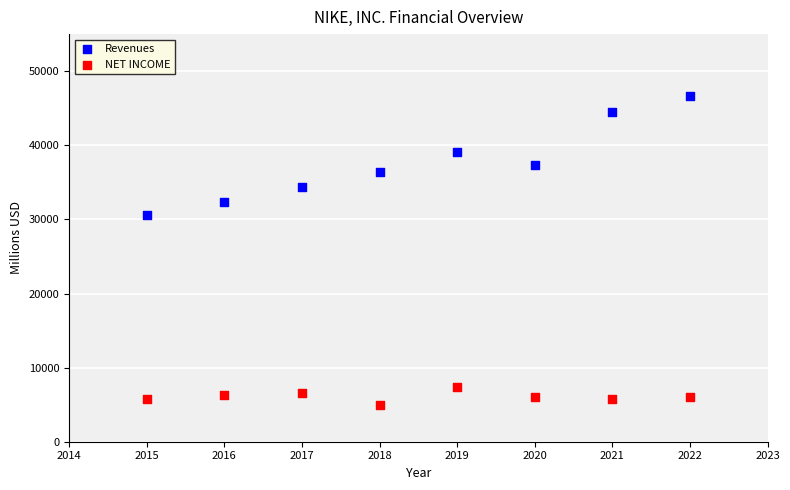

Which series contains the lowest Y value?

NET INCOME